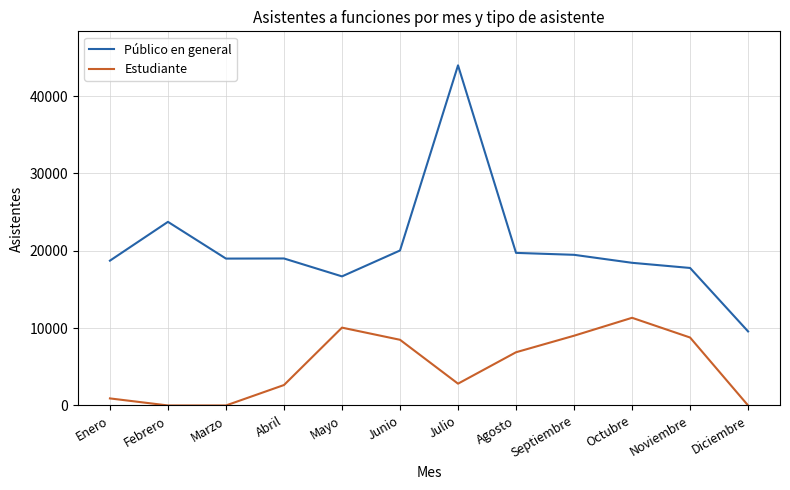

Which series changed the most between Septiembre and Octubre?

Estudiante